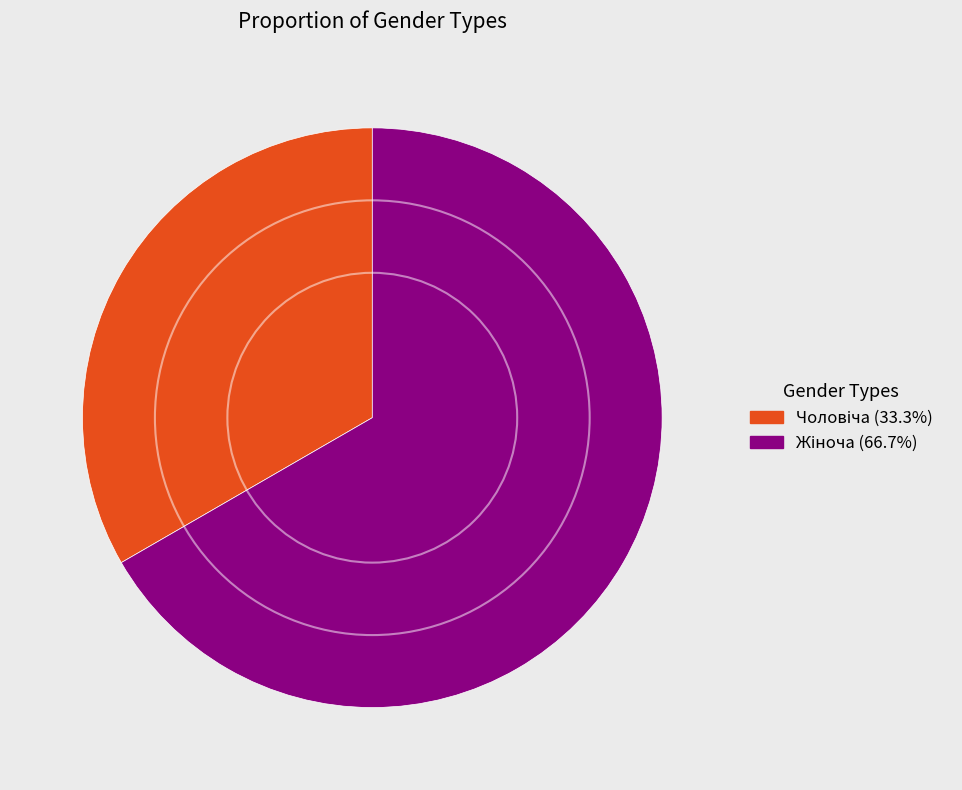

Is there a majority slice in this chart?

Yes